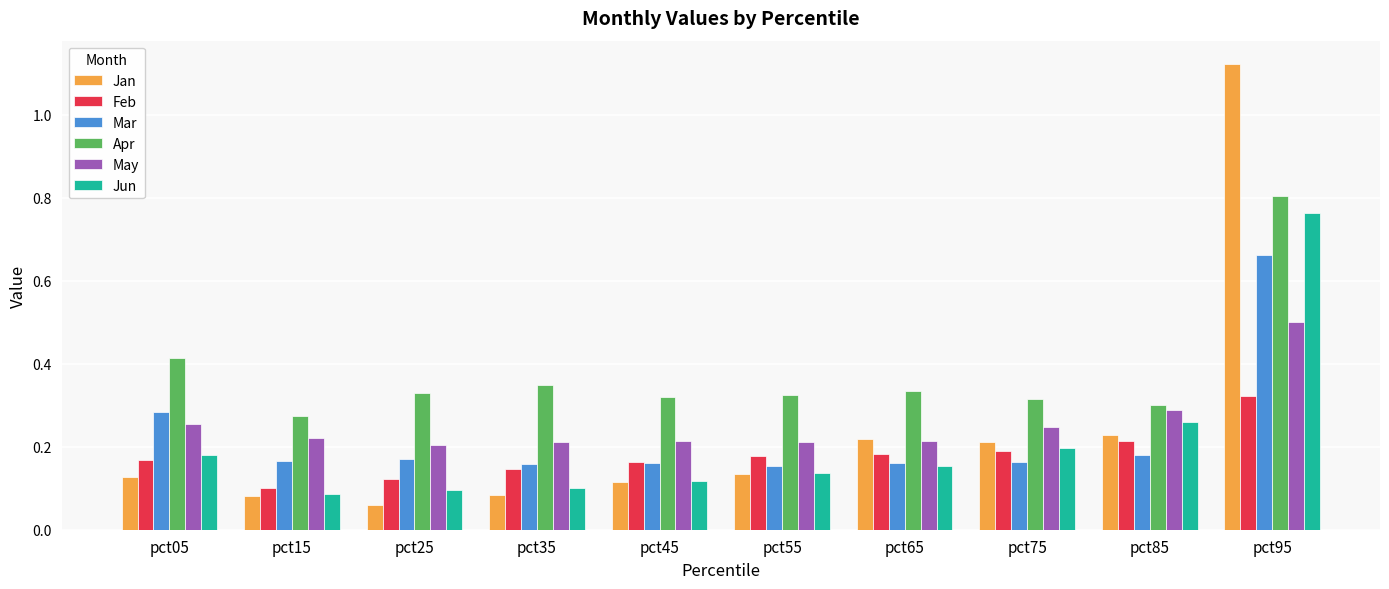

What is the sum of all Jun values?

2.1